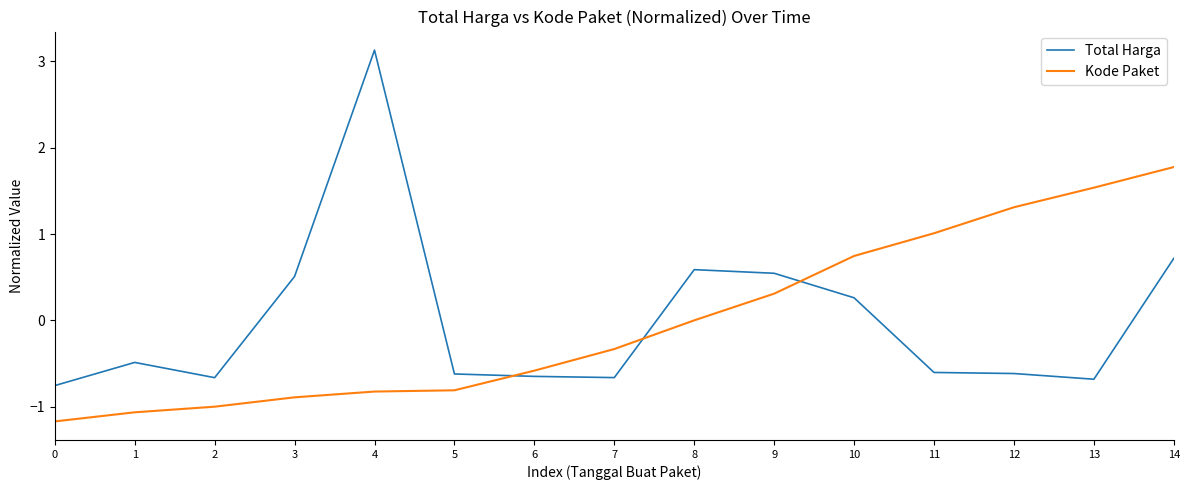

True or false: Kode Paket has a value of -0.3 at 2.

False